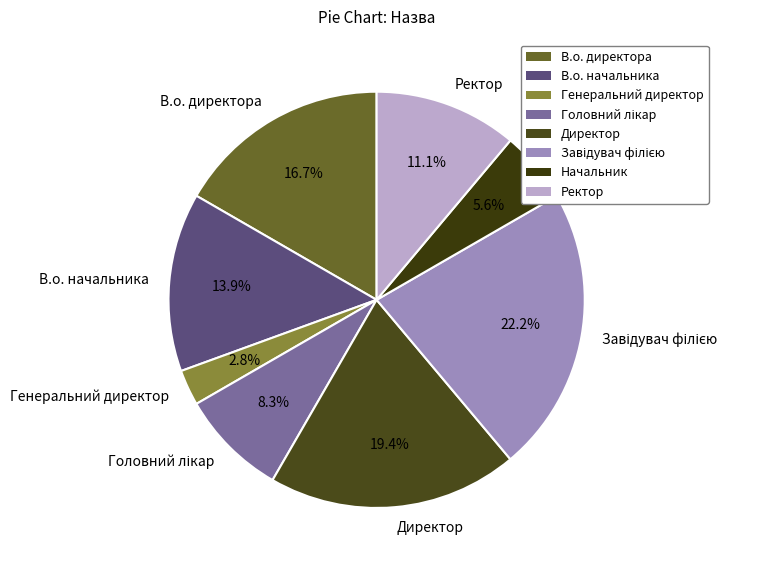

Which category has the smallest portion of the pie?

Генеральний директор